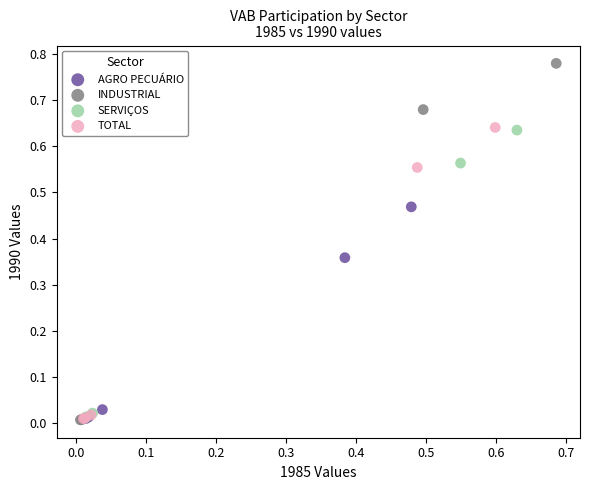

Which series has the widest spread of Y values?

INDUSTRIAL